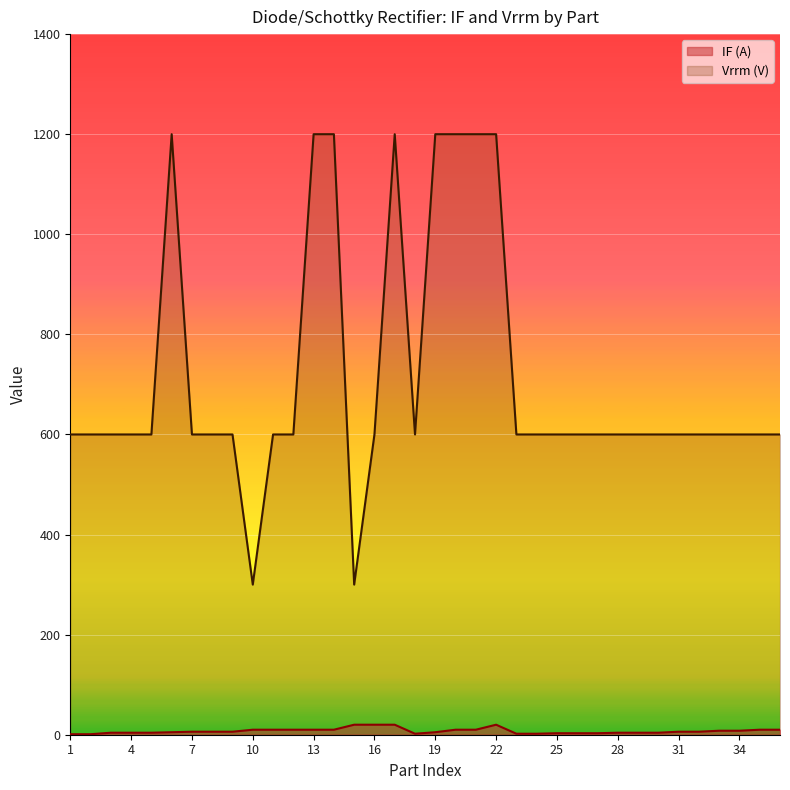

How many lines are shown in the chart?

2